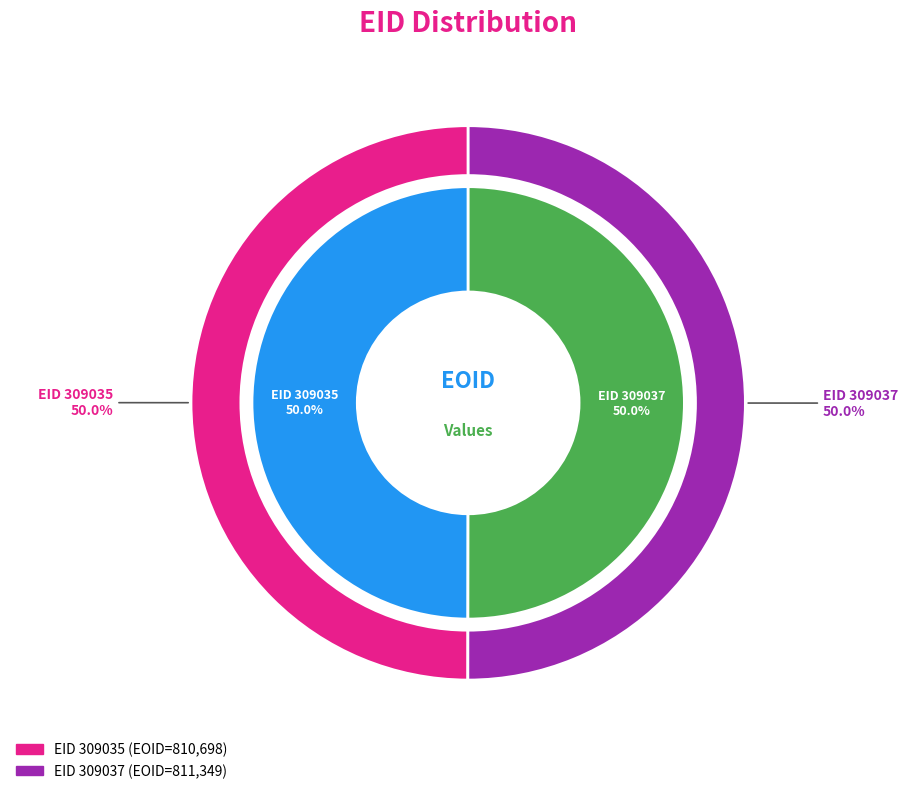

How much of the chart is everything except 309037?

50.0%